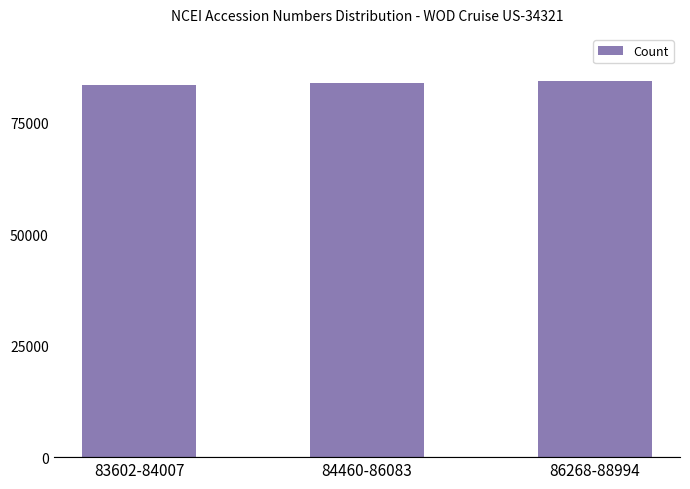

Approximately how many times larger is the value at 84460-86083 compared to 83602-84007?

1.0